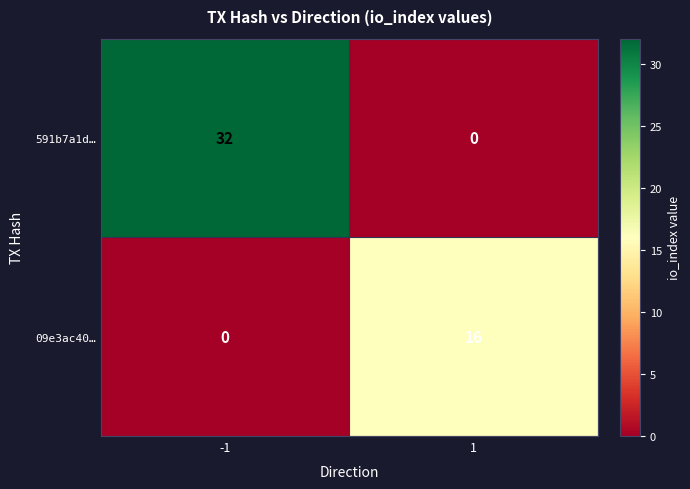

List the series in order of their overall mean, highest first.

591b7a1d…, 09e3ac40…